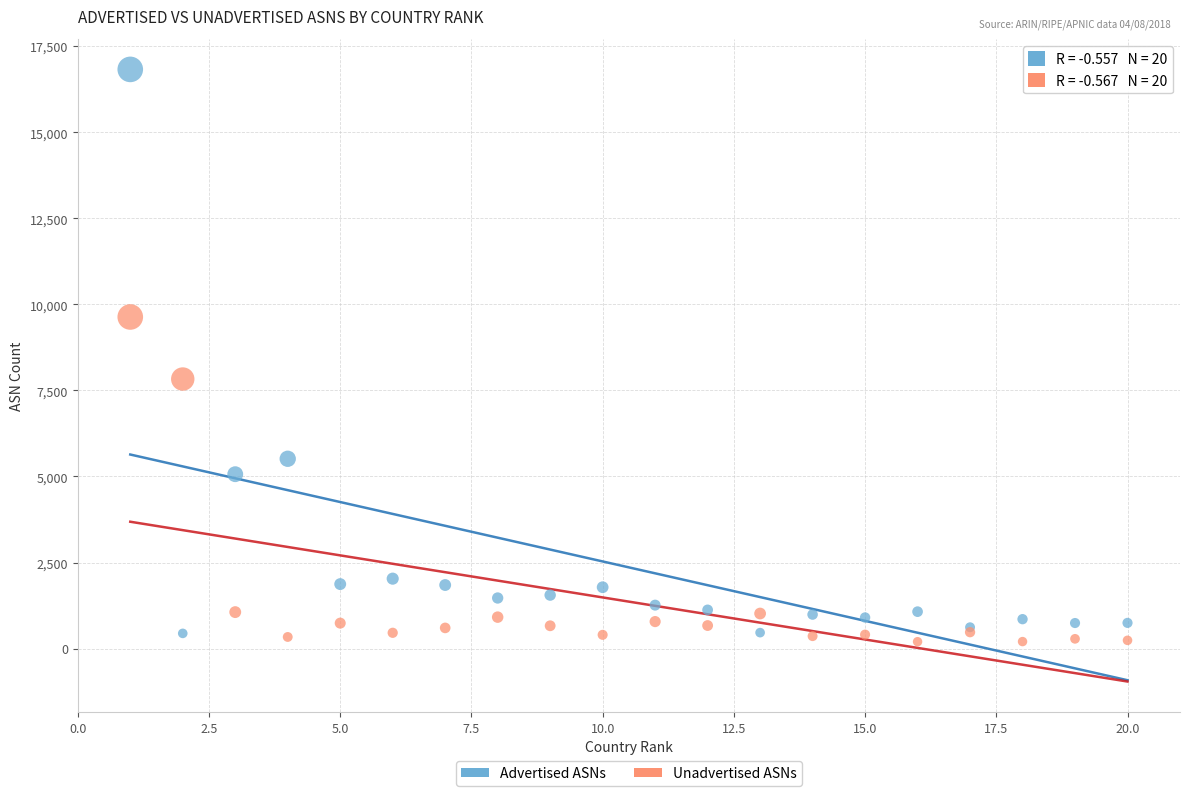

Which series has the widest spread of Y values?

Advertised ASNs